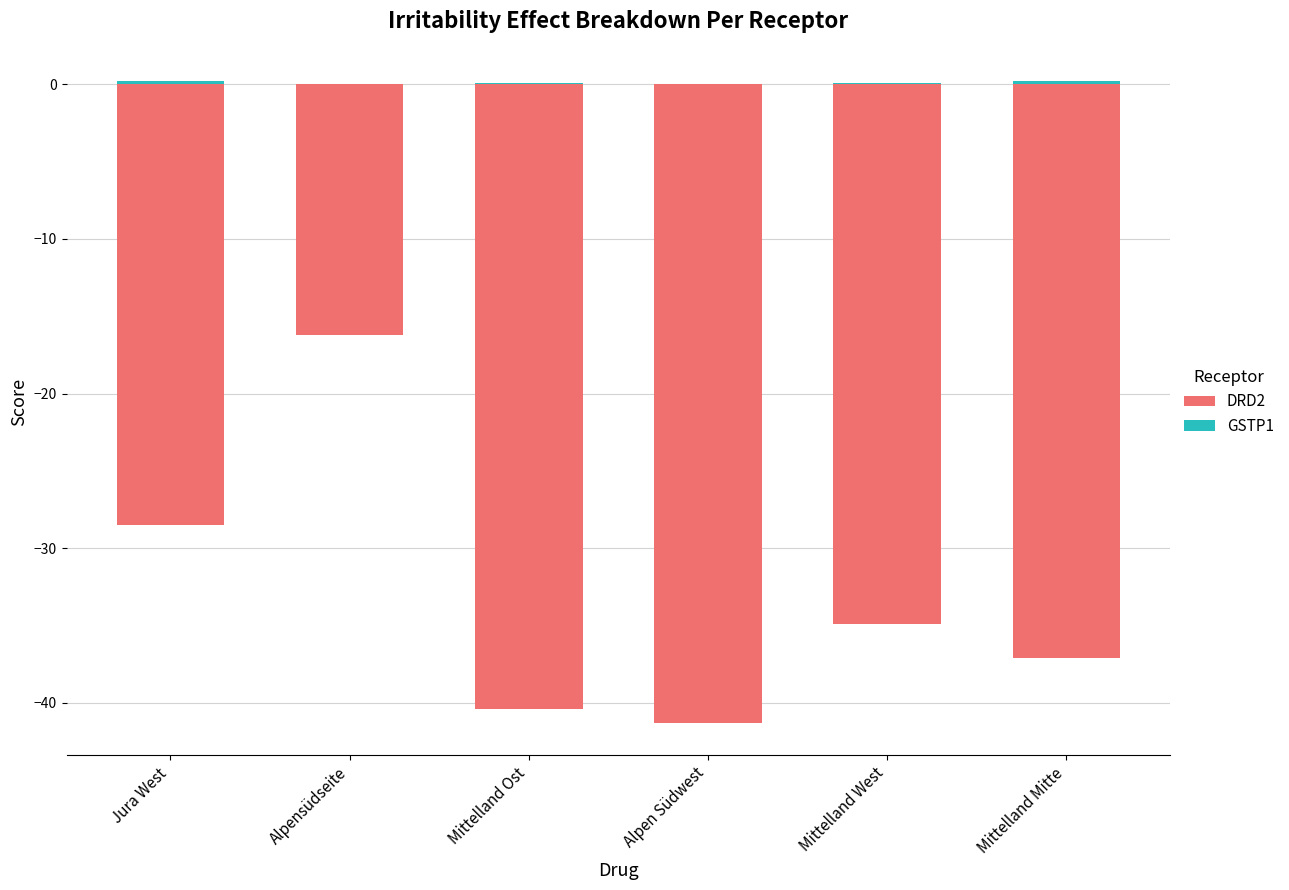

What is the sum of the GSTP1 values at Mittelland Ost and Mittelland West?

0.2